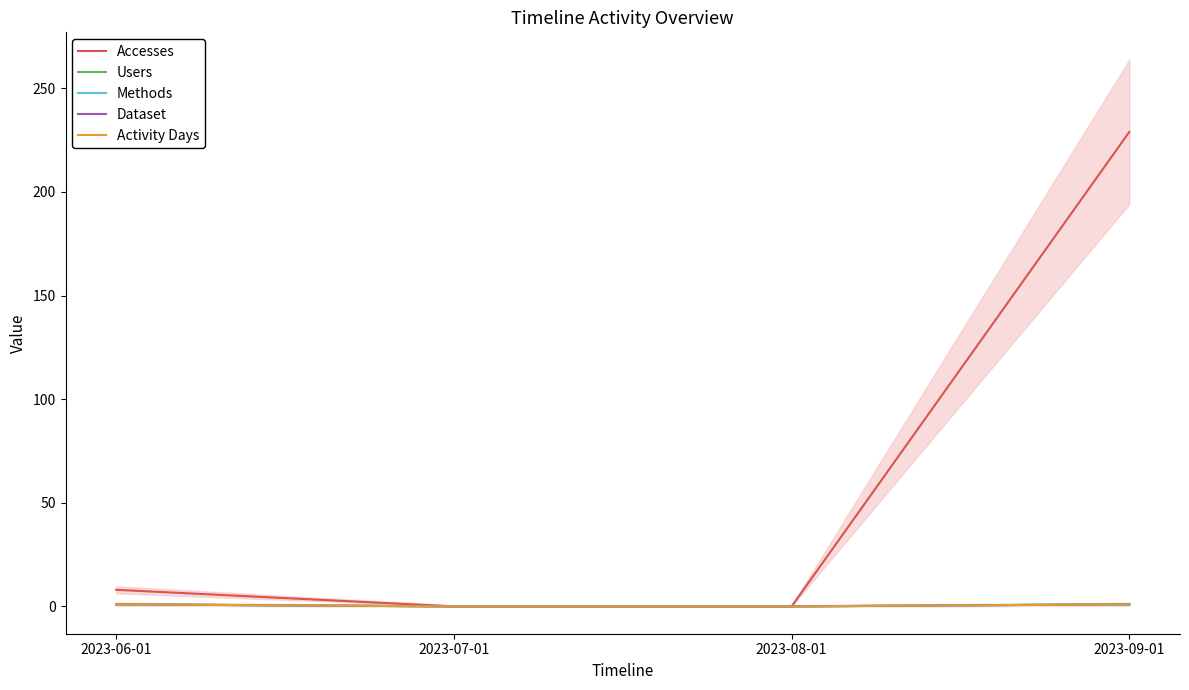

True or false: Activity Days has more than 1 points higher than both neighbors.

False